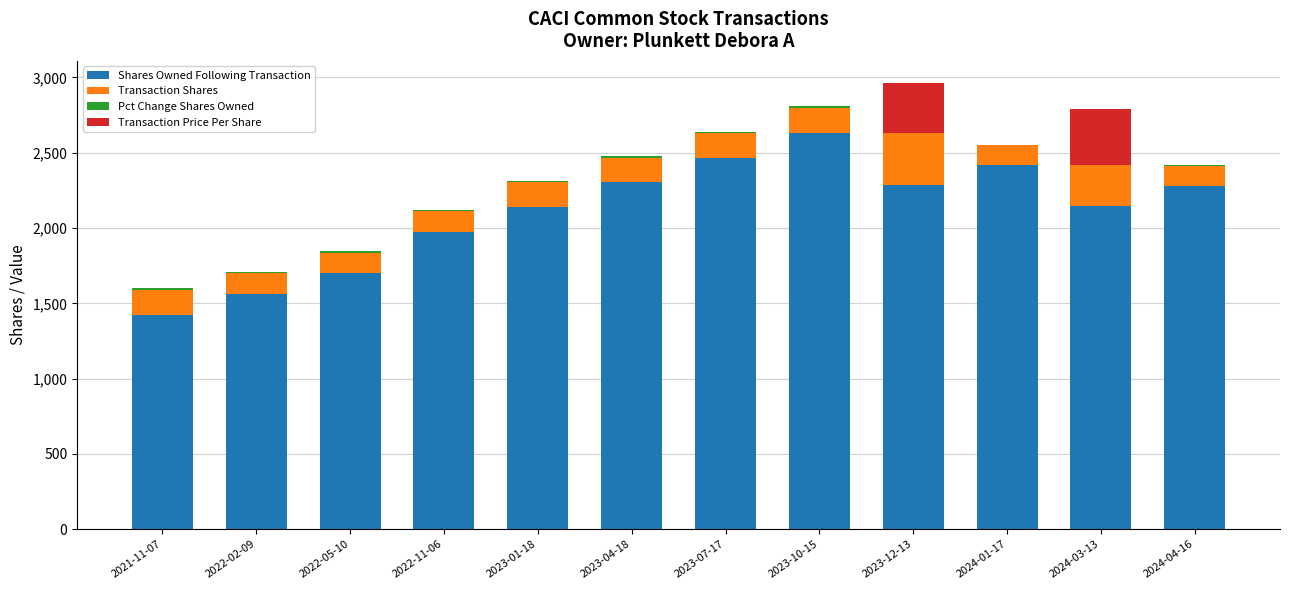

The value of Shares Owned Following Transaction at 2023-01-18 is 3280.0. True or false?

False